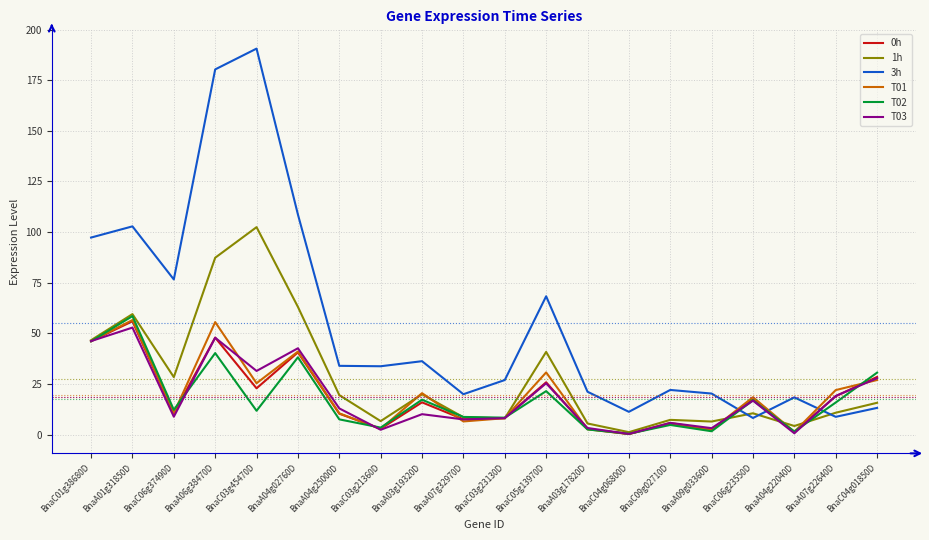

Between which two adjacent categories do T03 and 3h first intersect?

BnaA09g03360D and BnaC06g23550D